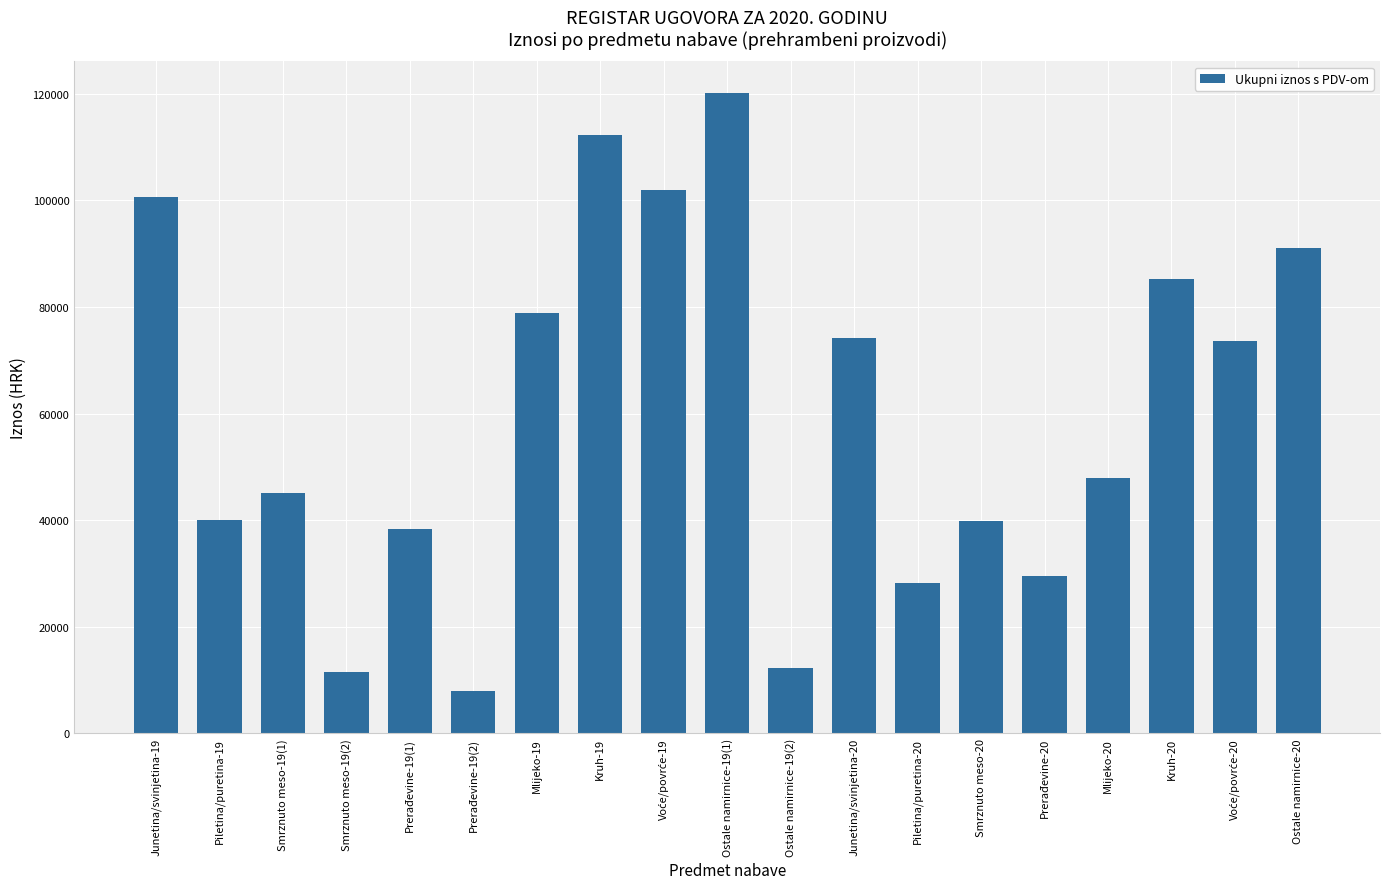

Which label corresponds to the largest value in the chart?

Ostale namirnice-19(1)